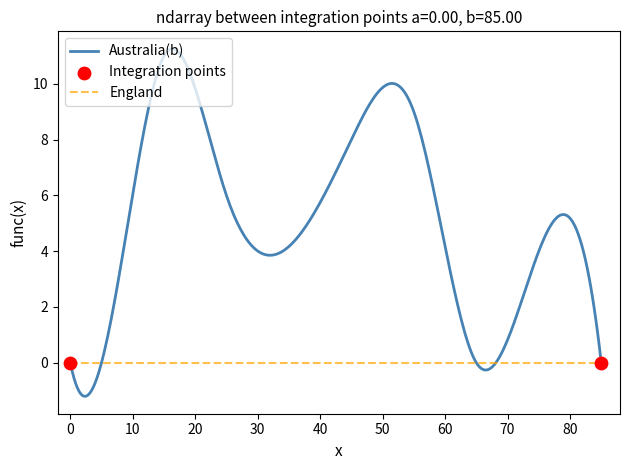

Which series has the largest total across all categories?

Australia(b)